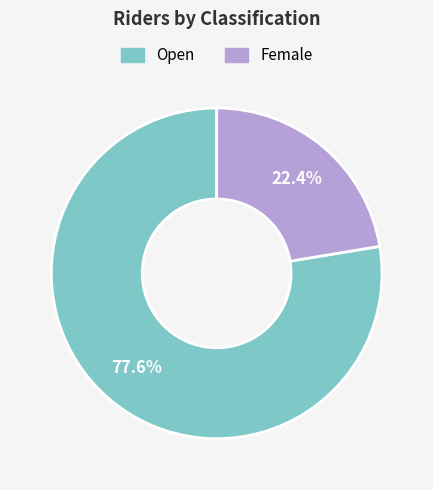

To the nearest percent, what is the average slice percentage?

50%